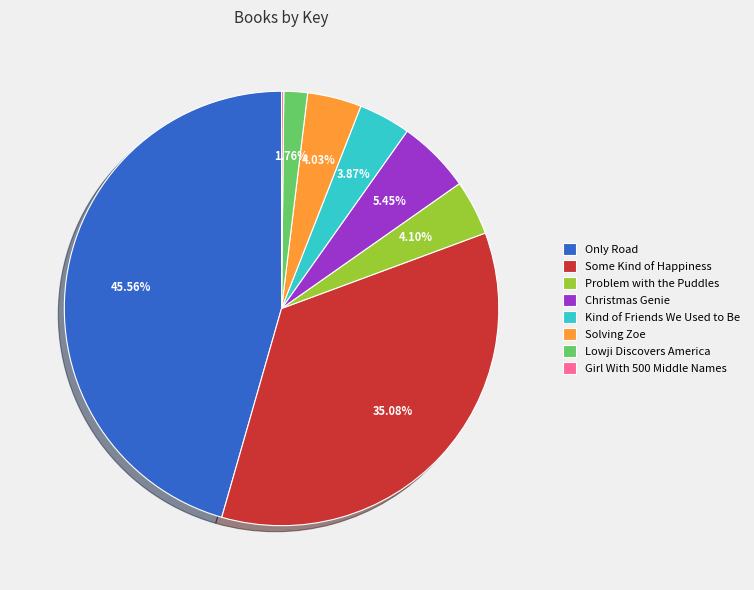

Does Solving Zoe represent more than half of the total?

No